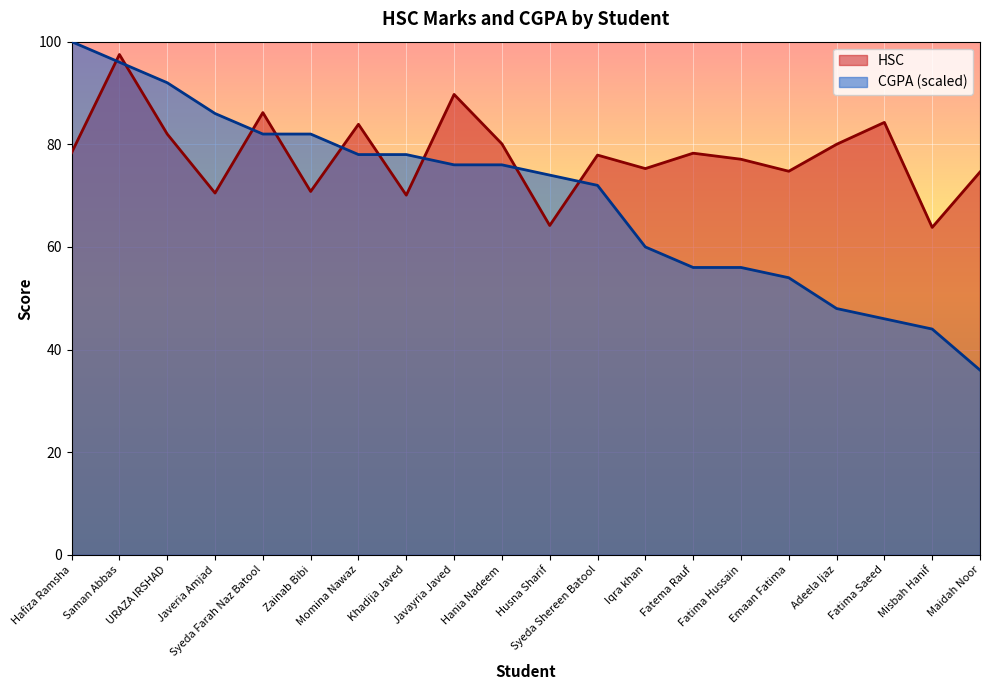

What is the sum of the HSC values at Fatima Hussain and Momina Nawaz?

161.0